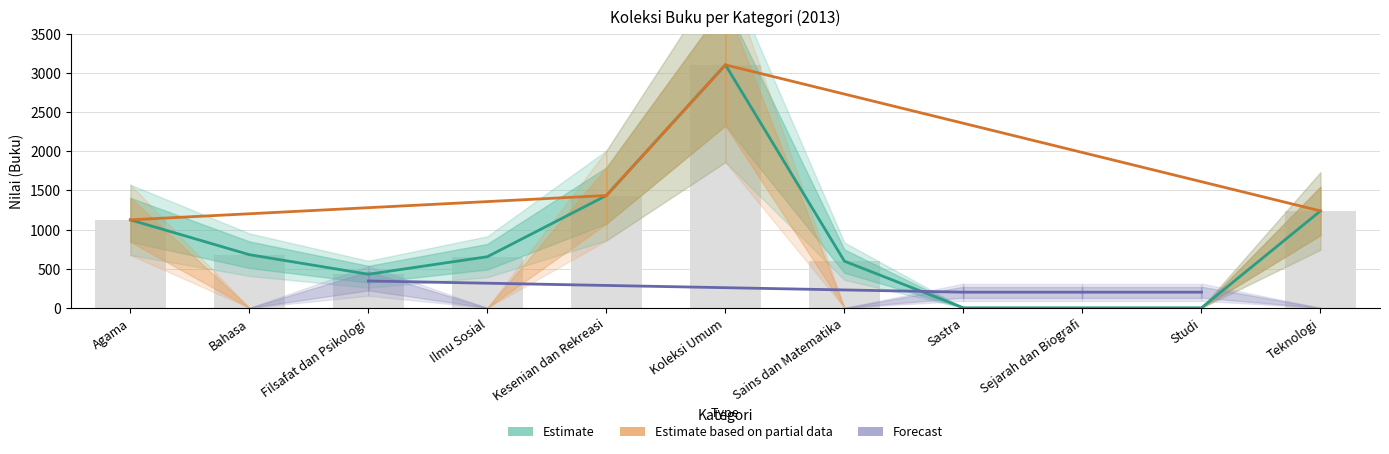

Rank the categories by value from lowest to highest.

Sastra, Sejarah dan Biografi, Studi, Filsafat dan Psikologi, Sains dan Matematika, Ilmu Sosial, Bahasa, Agama, Teknologi, Kesenian dan Rekreasi, Koleksi Umum